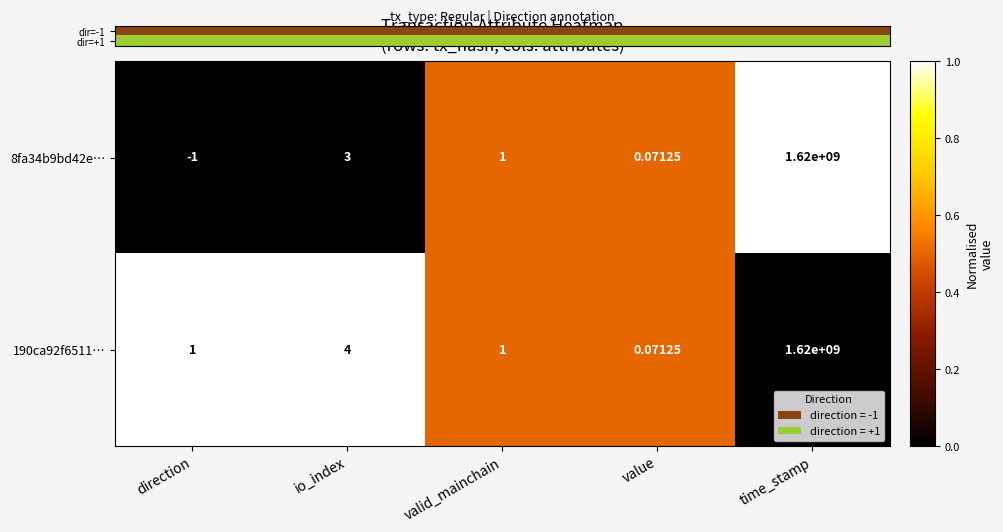

List the labels in order of 8fa34b9bd42e… value, smallest first.

direction, value, valid_mainchain, io_index, time_stamp